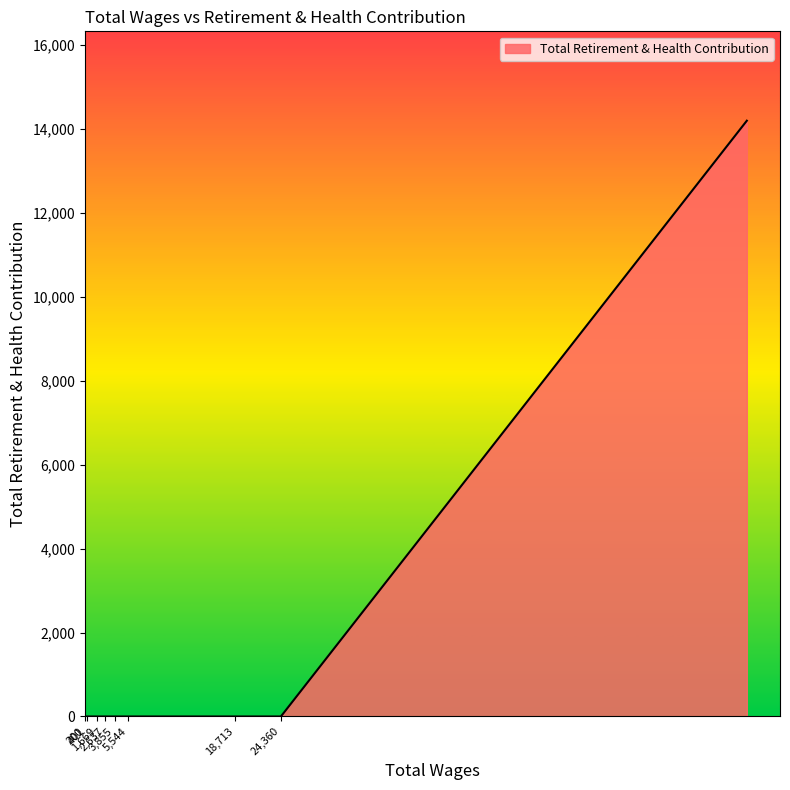

What is the difference between the maximum and minimum values?

14191